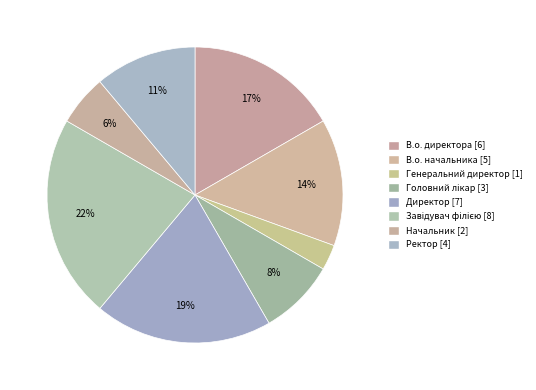

Does any single category account for the majority?

No